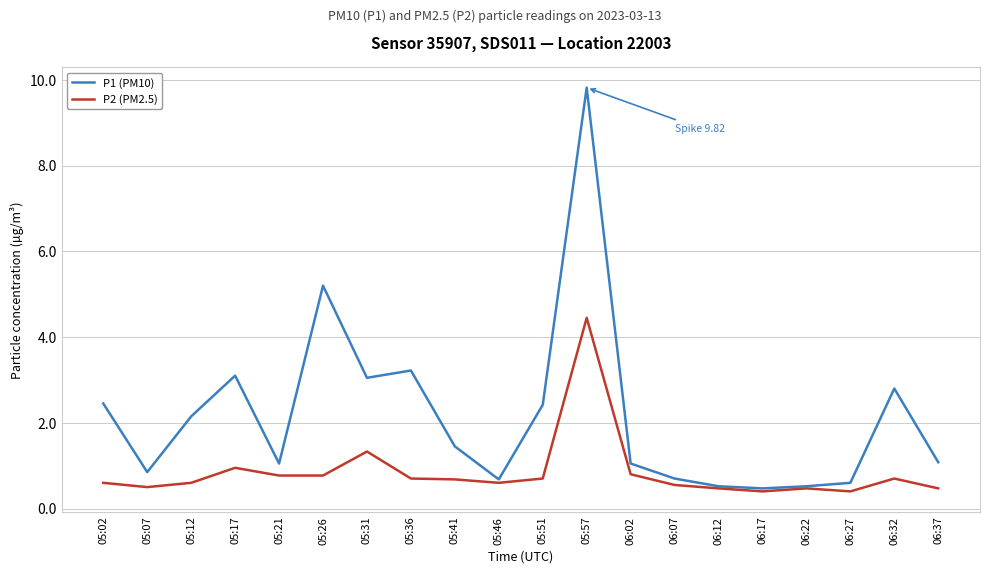

How many lines are shown in the chart?

2